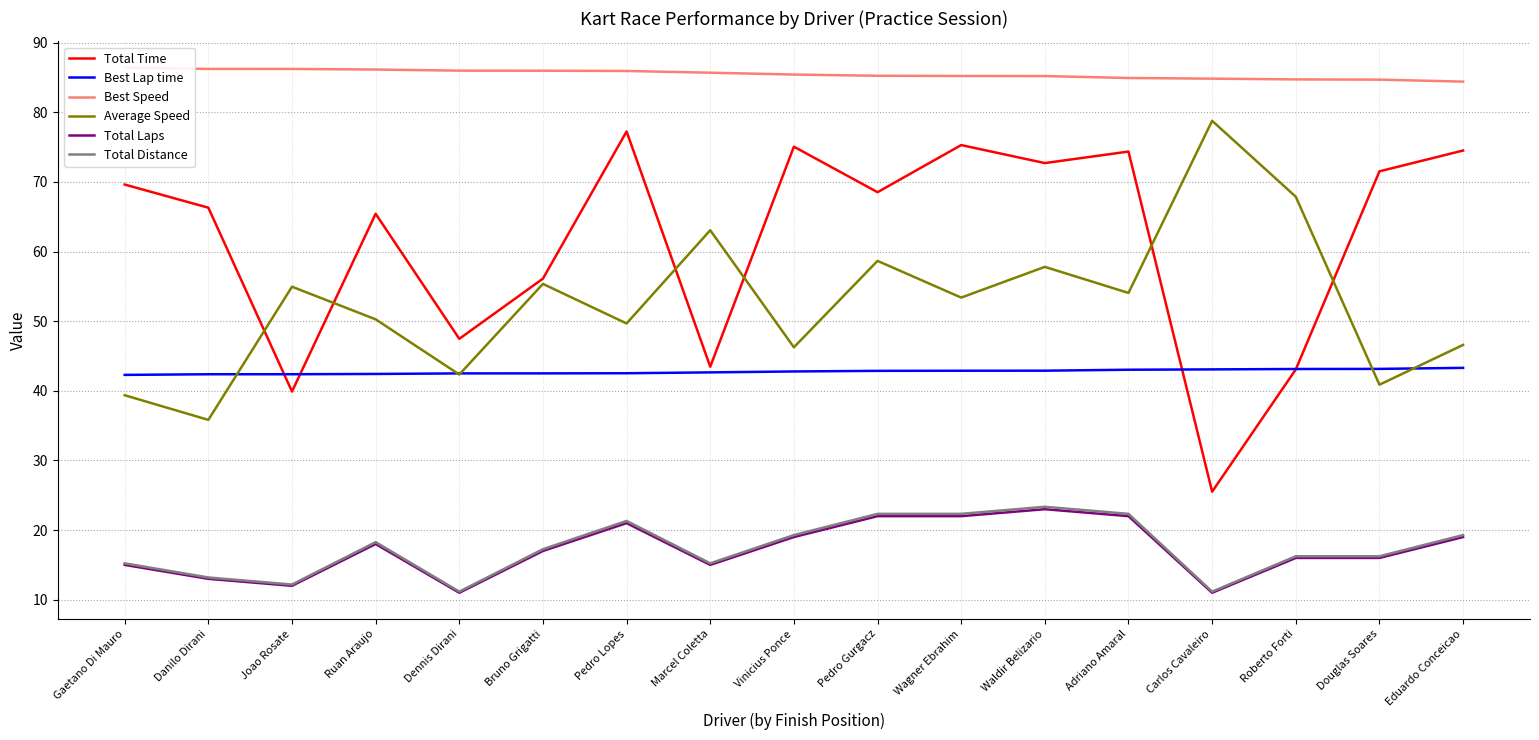

How many interior local peaks does the Total Distance series have?

3